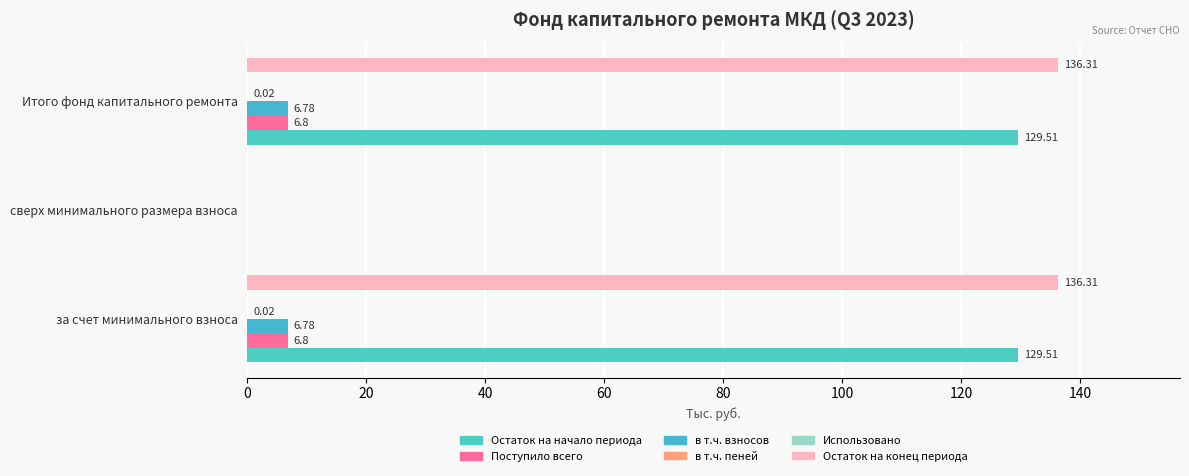

Count the в т.ч. взносов values in the range 0 to 6.

1